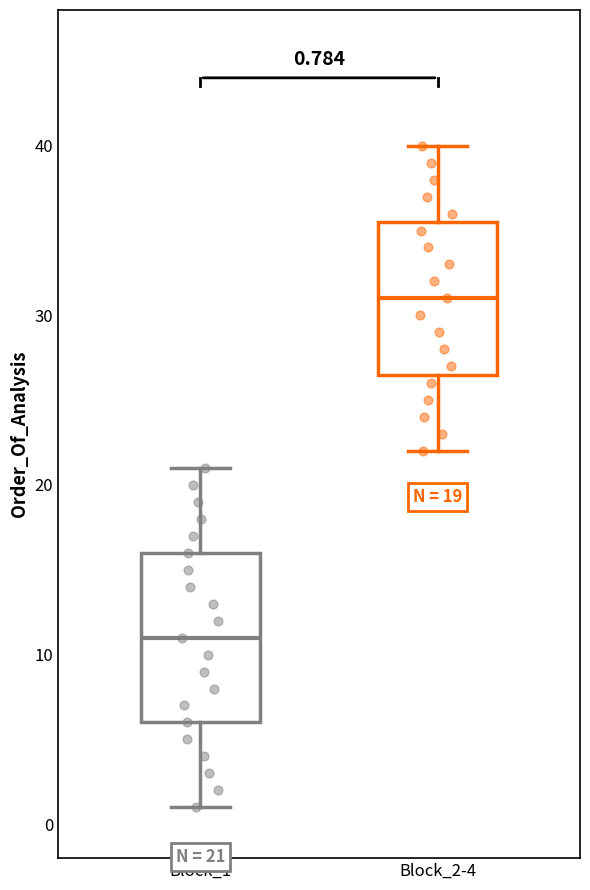

Which box has the lowest median line?

Block_1